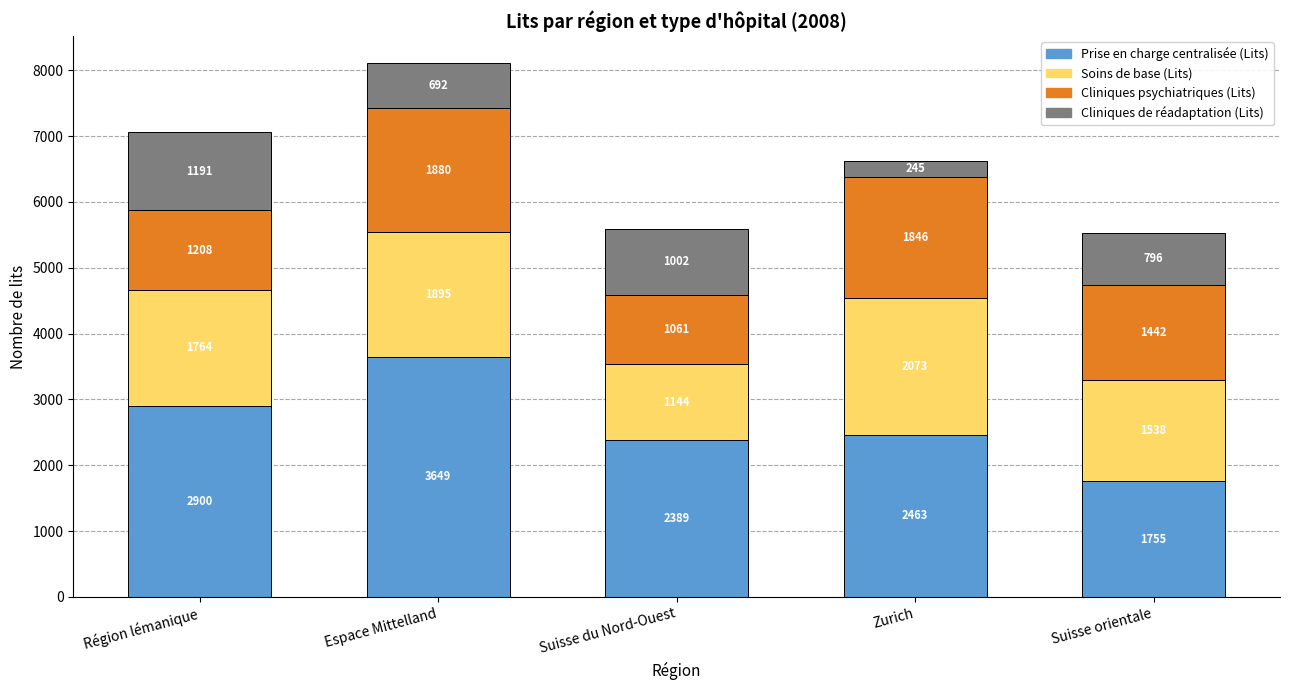

Where is Prise en charge centralisée (Lits) nearest to the value 2702?

Région lémanique